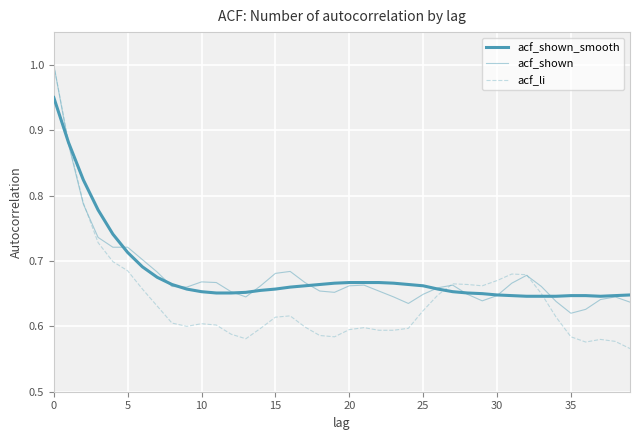

Does the chart have visible grid lines?

Yes